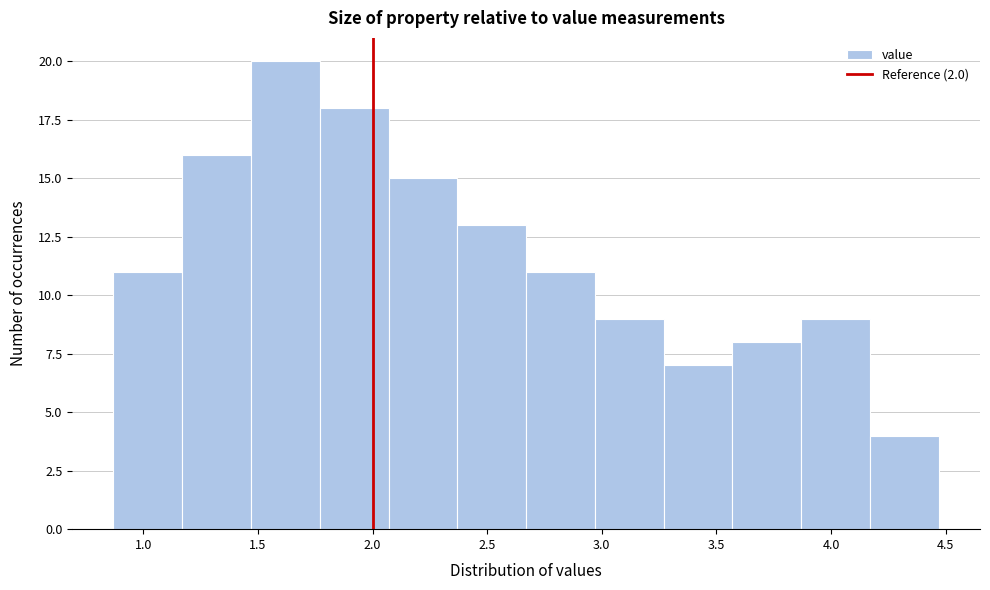

Reading left to right, transcribe this chart: for each bar, give the range it covers on the x-axis and its height. Neither the bar edges nor the heights are printed on the chart, so give them approximately, as read against the axes.

0.87 to 1.17: 11
1.17 to 1.47: 16
1.47 to 1.77: 20
1.77 to 2.07: 18
2.07 to 2.37: 15
2.37 to 2.67: 13
2.67 to 2.97: 11
2.97 to 3.27: 9
3.27 to 3.57: 7
3.57 to 3.87: 8
3.87 to 4.17: 9
4.17 to 4.47: 4